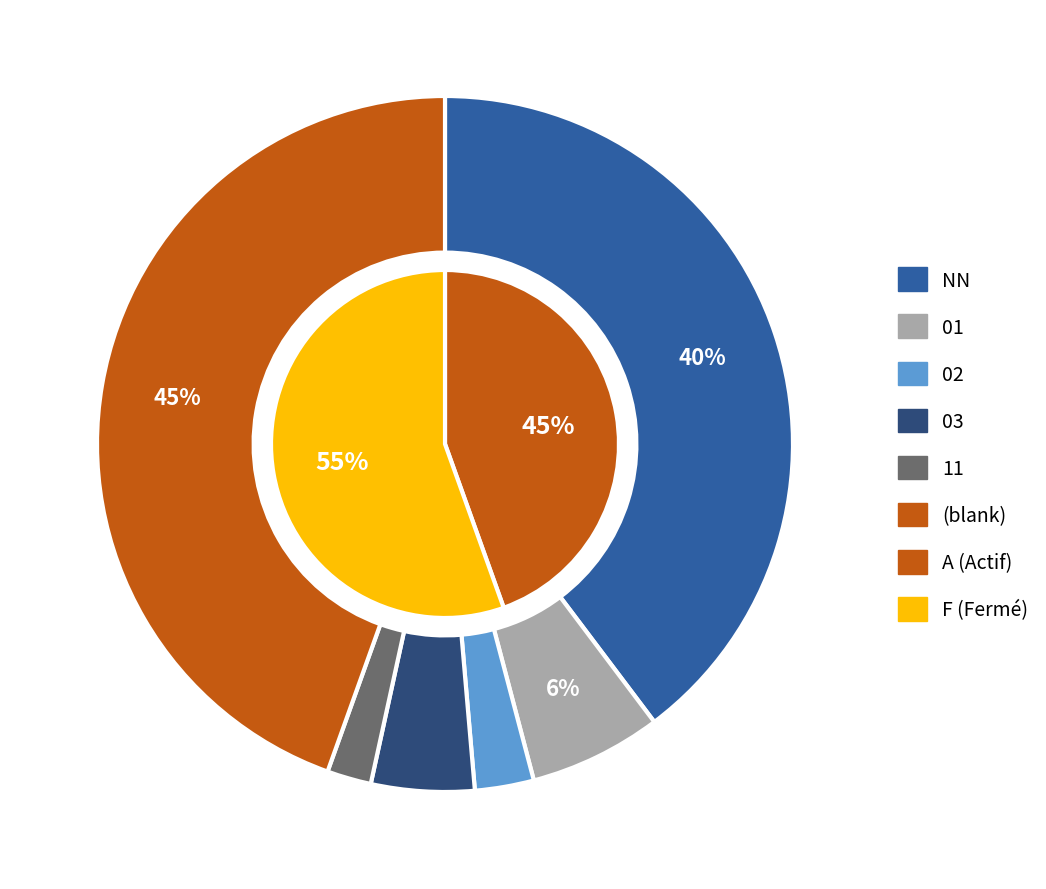

Is it true that 00 is 33% of the pie?

False